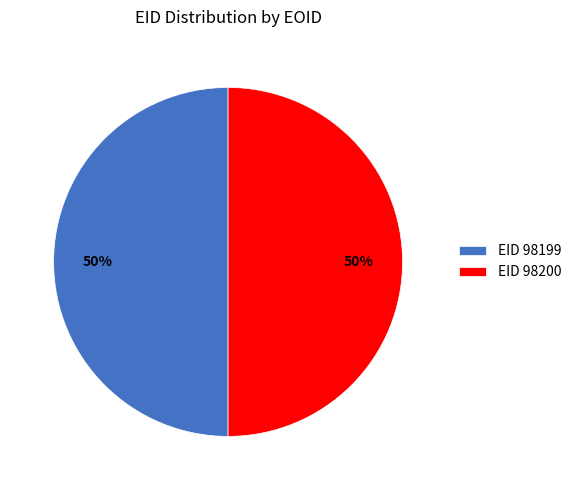

What is the ratio of the value at EID 98200 to the value at EID 98199?

1.0